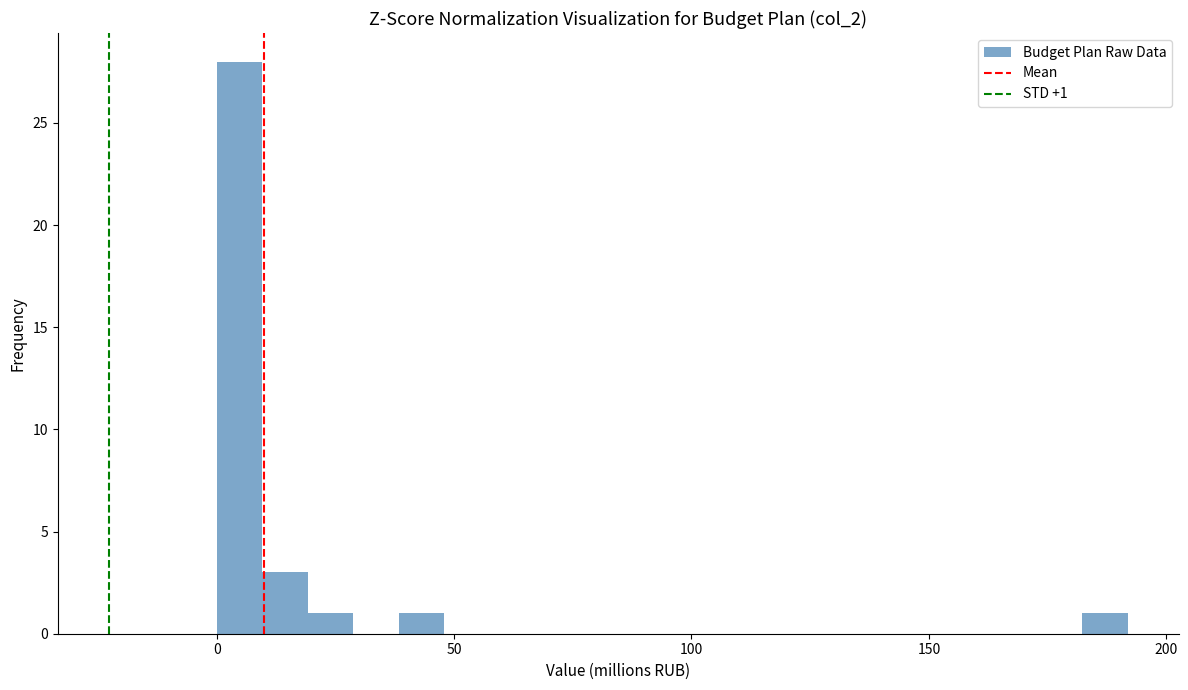

Around what value on the x-axis is the tallest bar? Give the approximate position of its centre, as read against the axis.

5